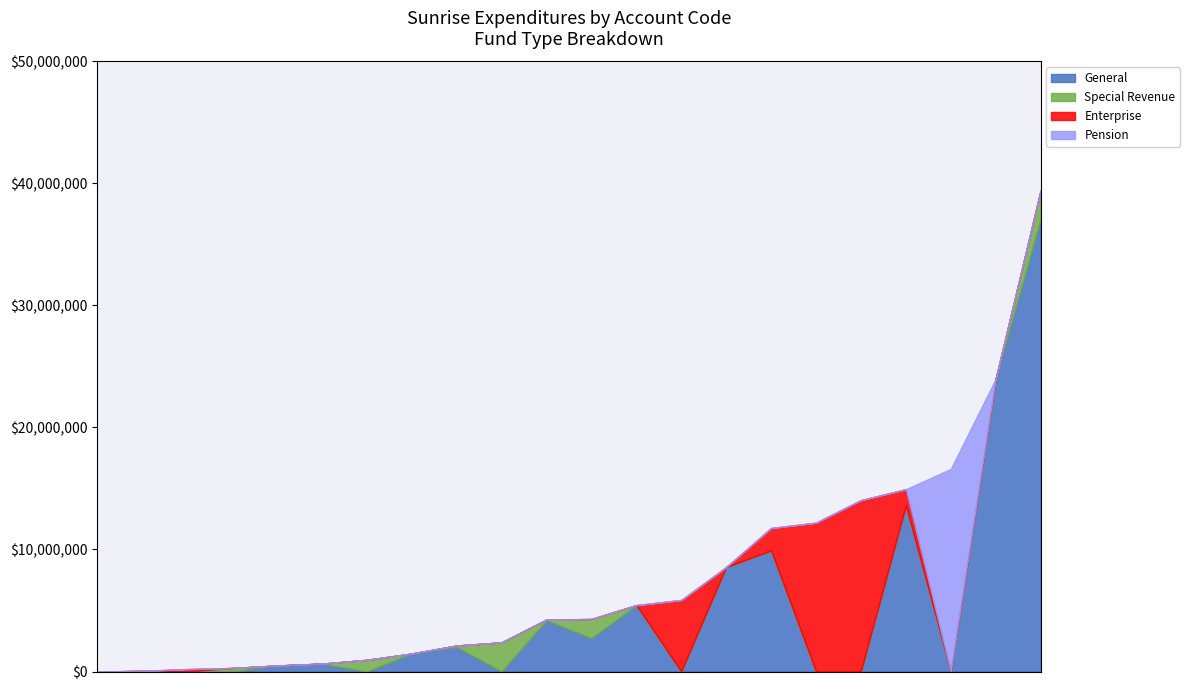

The Special Revenue series shows 0 at Gas Utility Services. True or false?

True